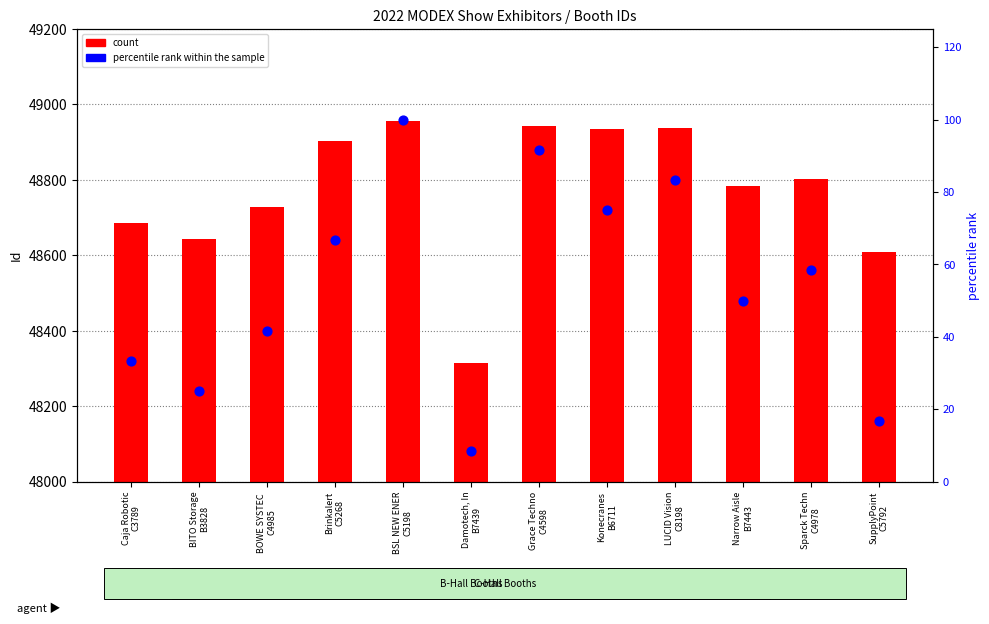

What are all the series names shown in the legend?

count, percentile rank within the sample